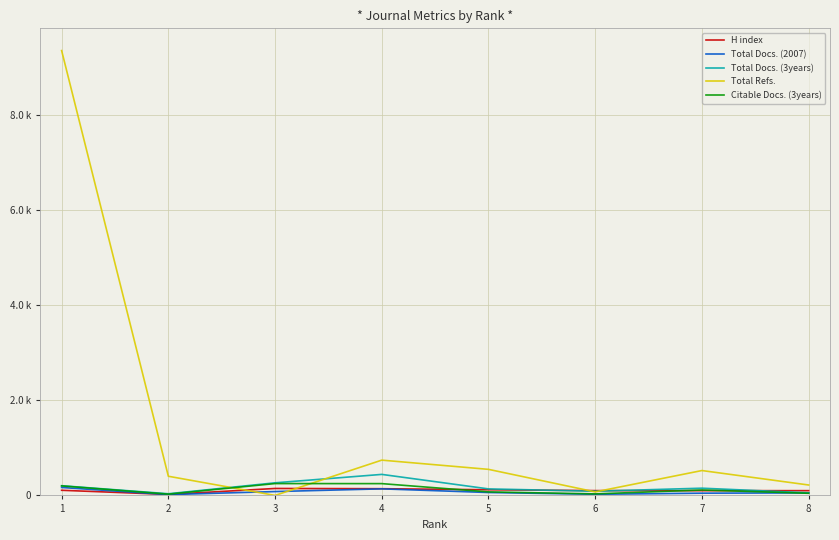

Rank the series by their maximum value, from lowest to highest.

H index, Total Docs. (2007), Citable Docs. (3years), Total Docs. (3years), Total Refs.